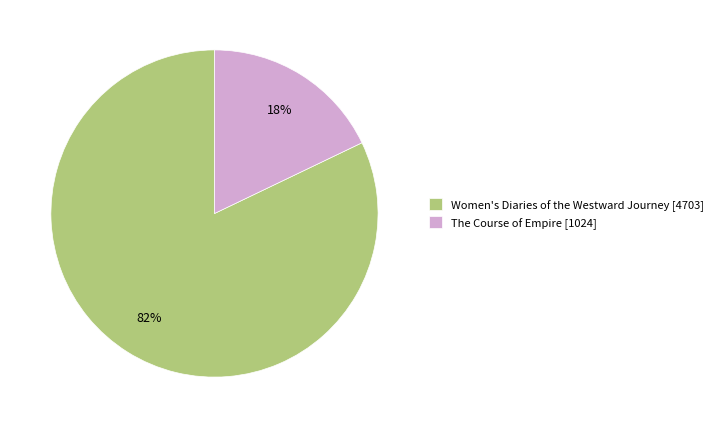

Is there any slice that represents more than half of the pie?

Yes